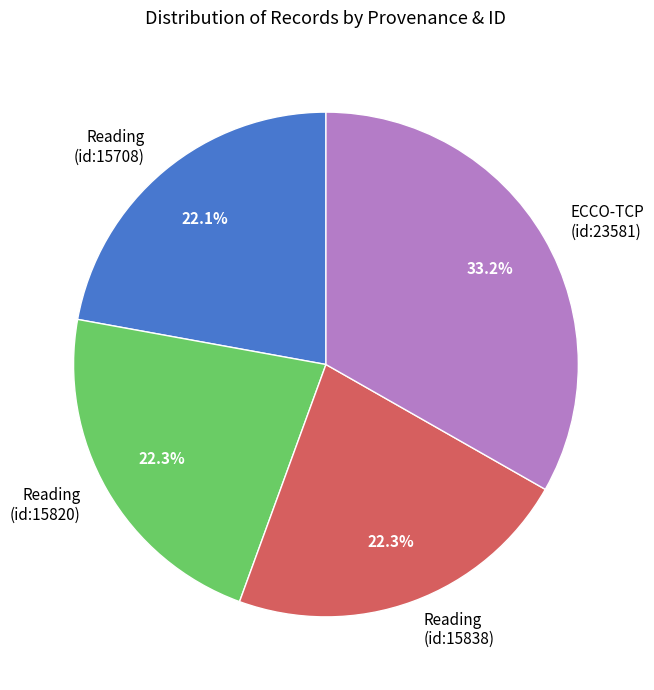

Between Reading (id:15820) and ECCO-TCP (id:23581), which is larger?

ECCO-TCP (id:23581)